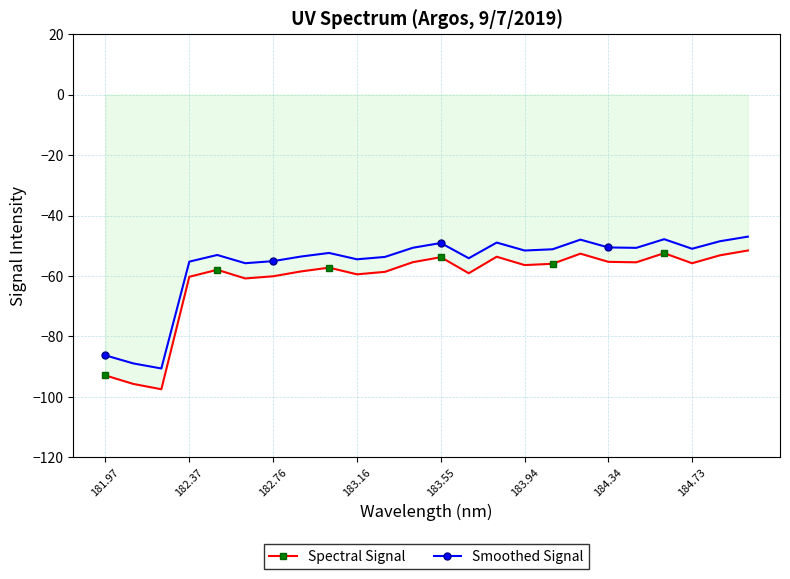

What is the sum of all Smoothed Signal values?

-1348.0